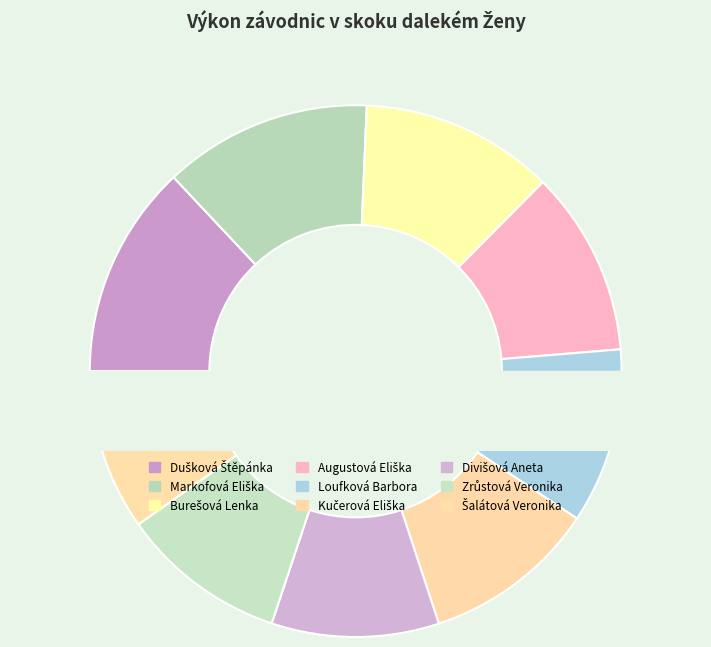

What percentage is the Burešová Lenka slice, to the nearest percent?

12%